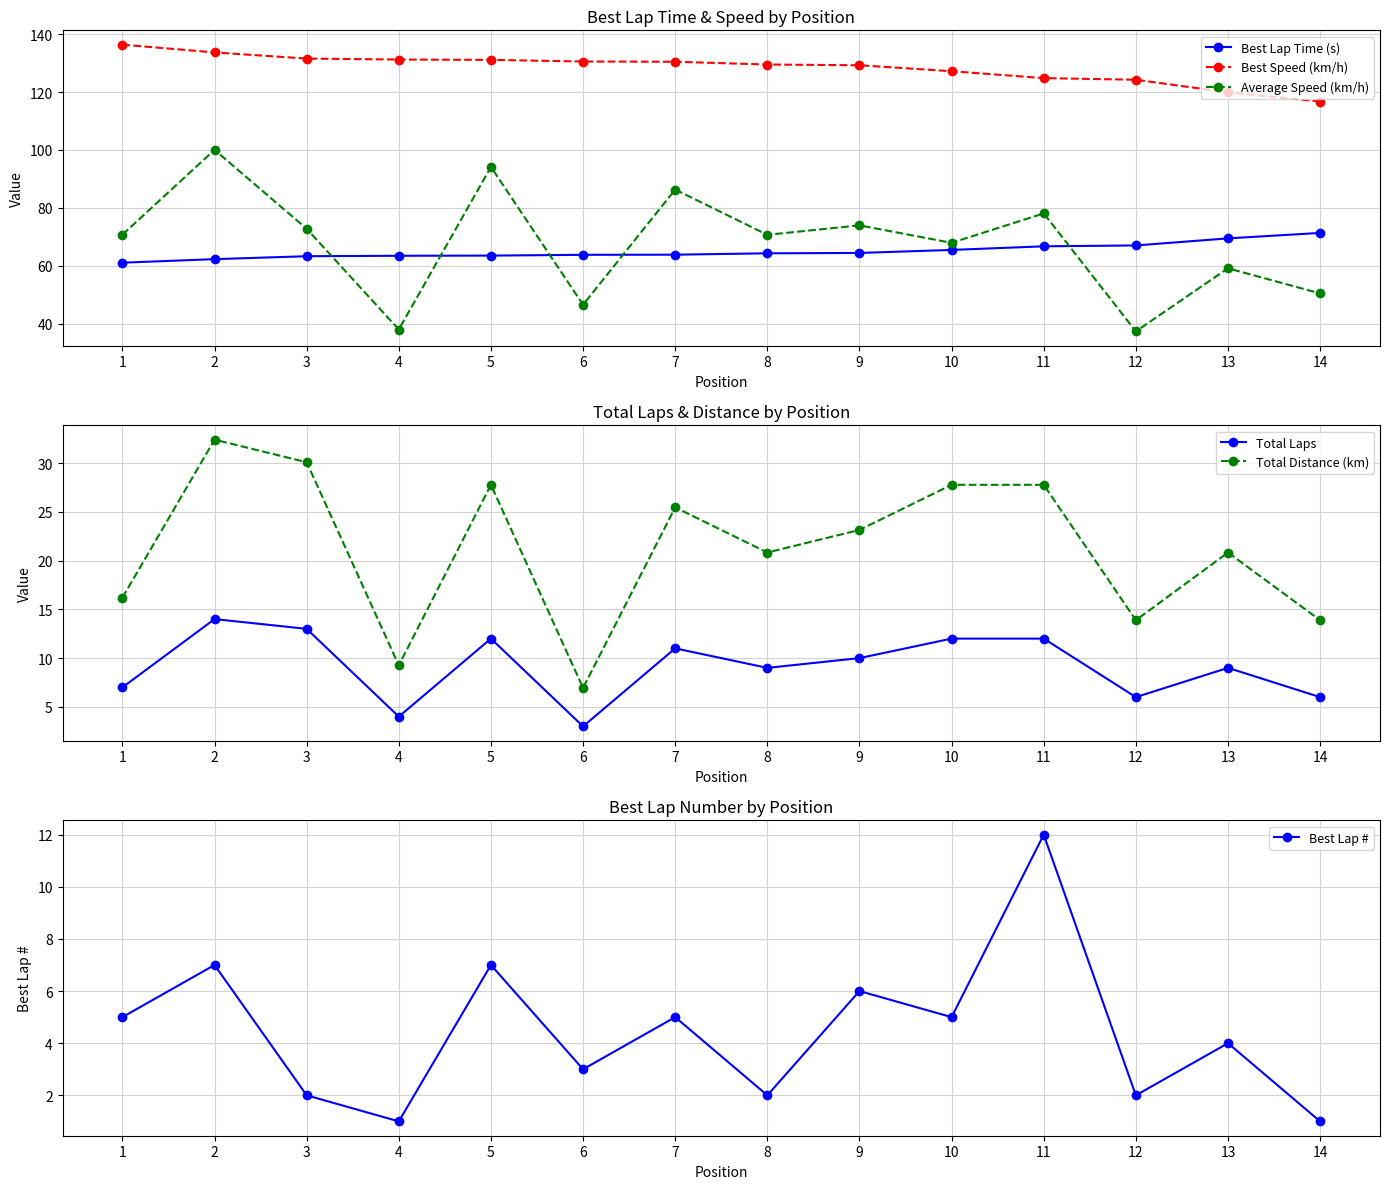

At which label is Total Distance (km) closest to 19?

8